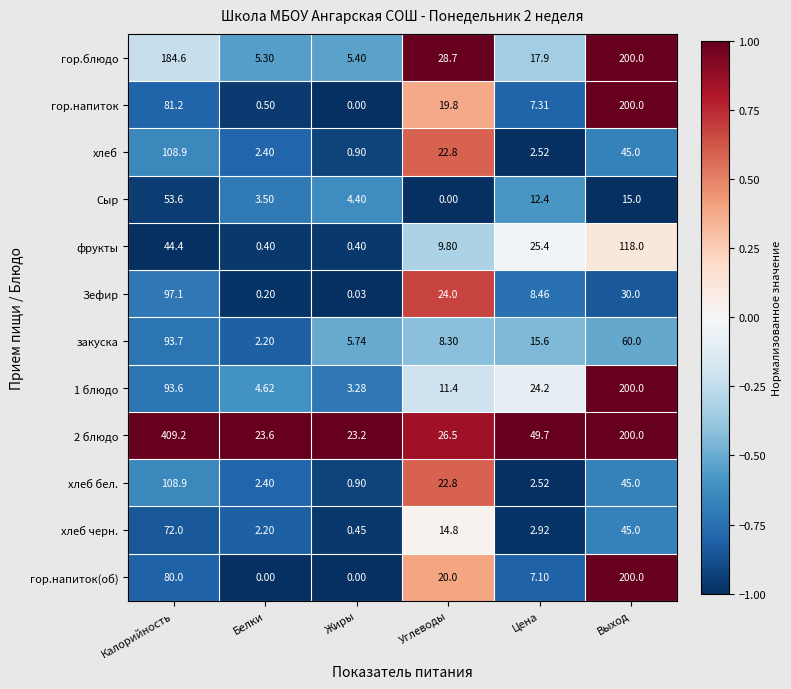

How many series are shown in this chart?

12